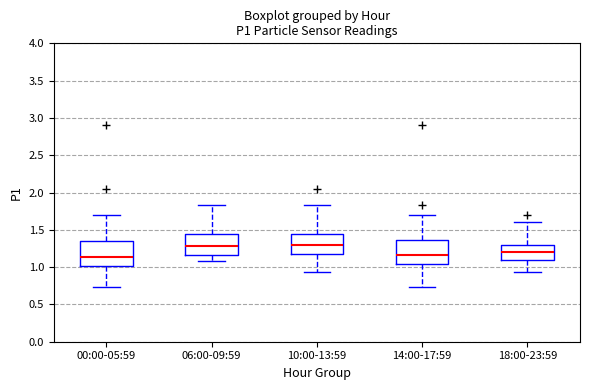

Where does the lower whisker of the box for 18:00-23:59 end on the y-axis? The values are not printed on the chart, so give them approximately, as read against the axis.

0.95